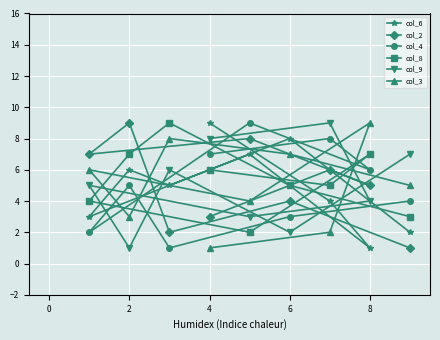

What is the average value of the col_2 series?

5